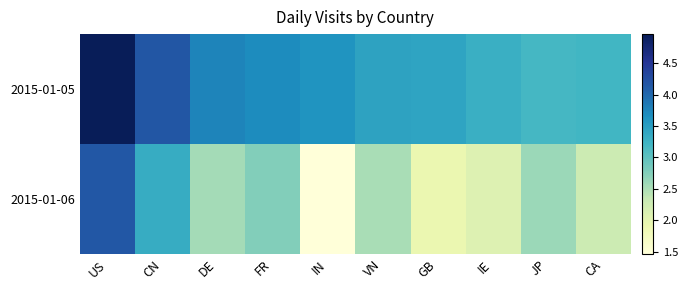

Which series has the largest total across all categories?

2015-01-05